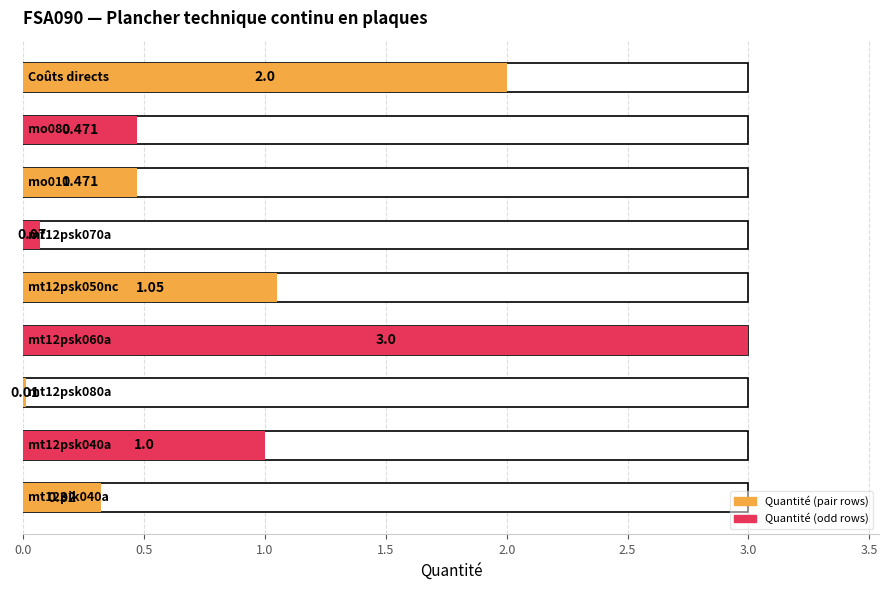

How many categories are shown in the chart?

9